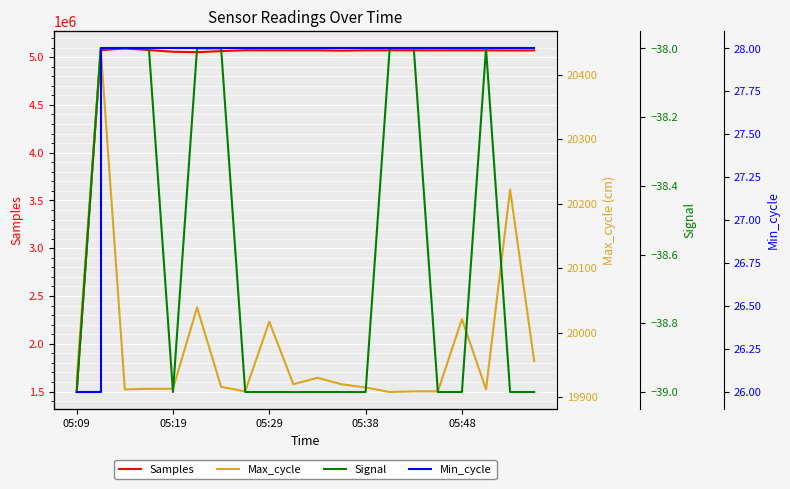

Which series has the largest range (max minus min)?

Samples